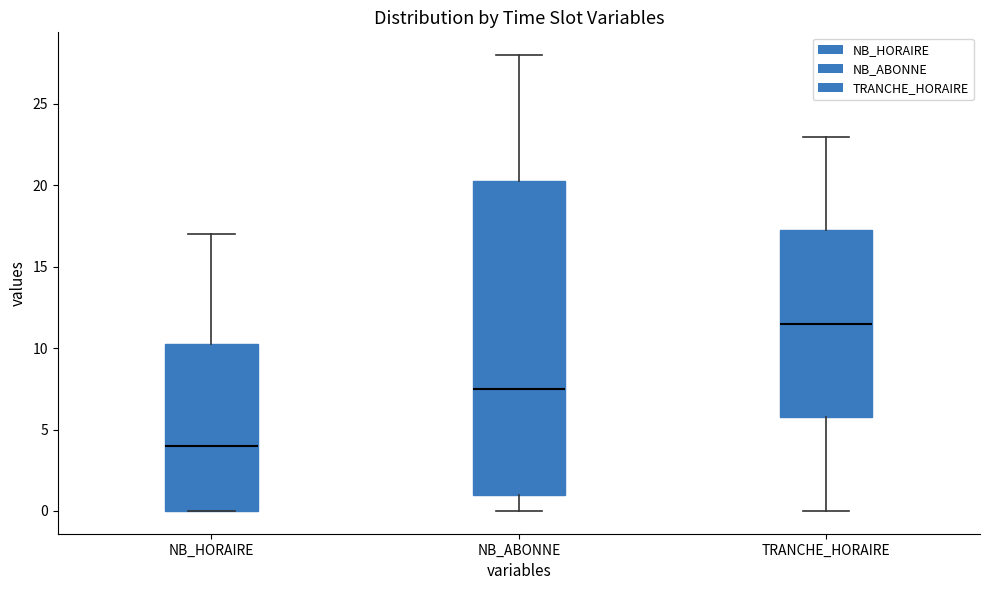

Where does the median line of the box for TRANCHE_HORAIRE sit on the y-axis? The values are not printed on the chart, so give them approximately, as read against the axis.

11.5